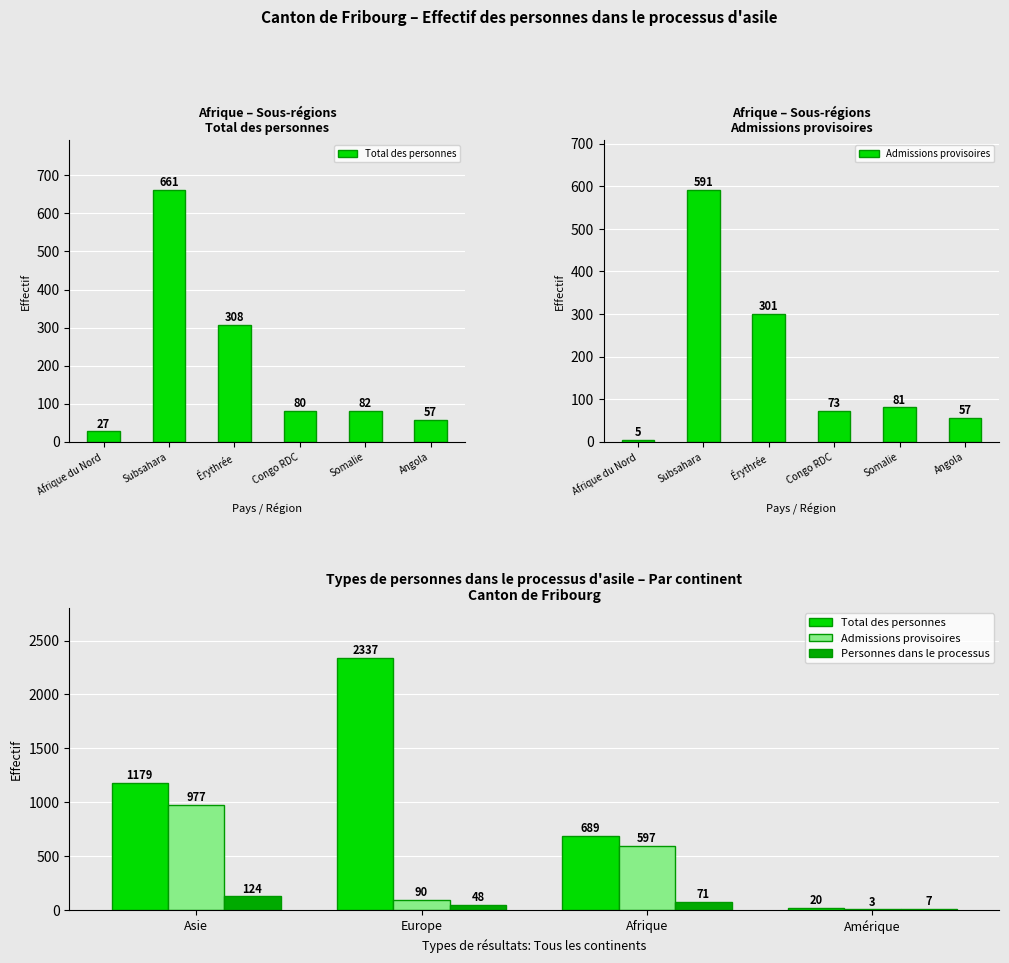

Count the number of data series in this chart.

3